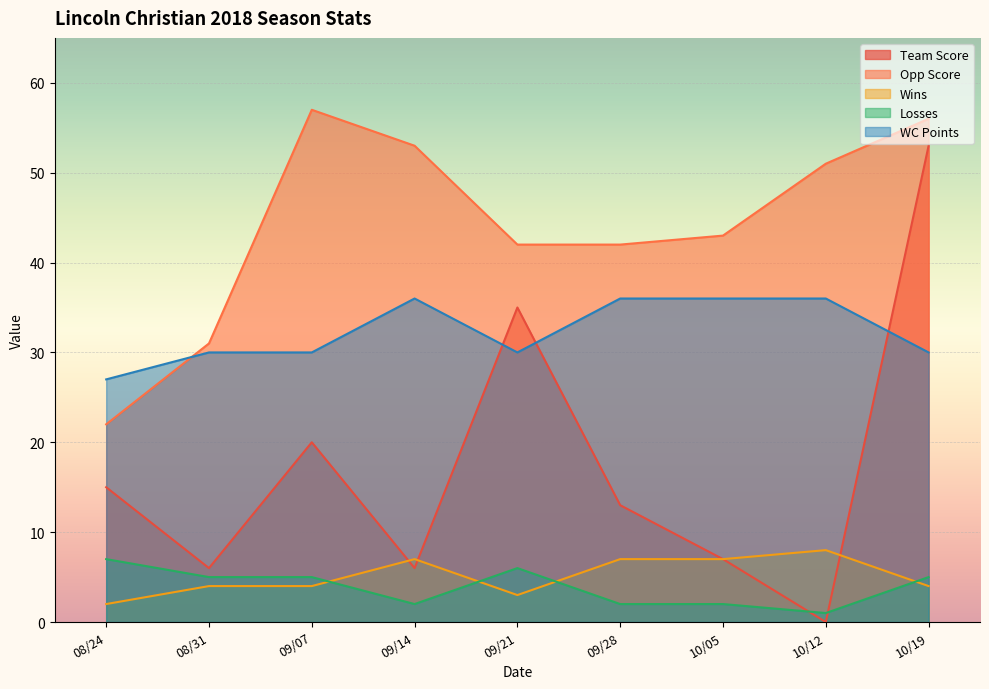

True or false: Losses has more than 0 points higher than both neighbors.

True